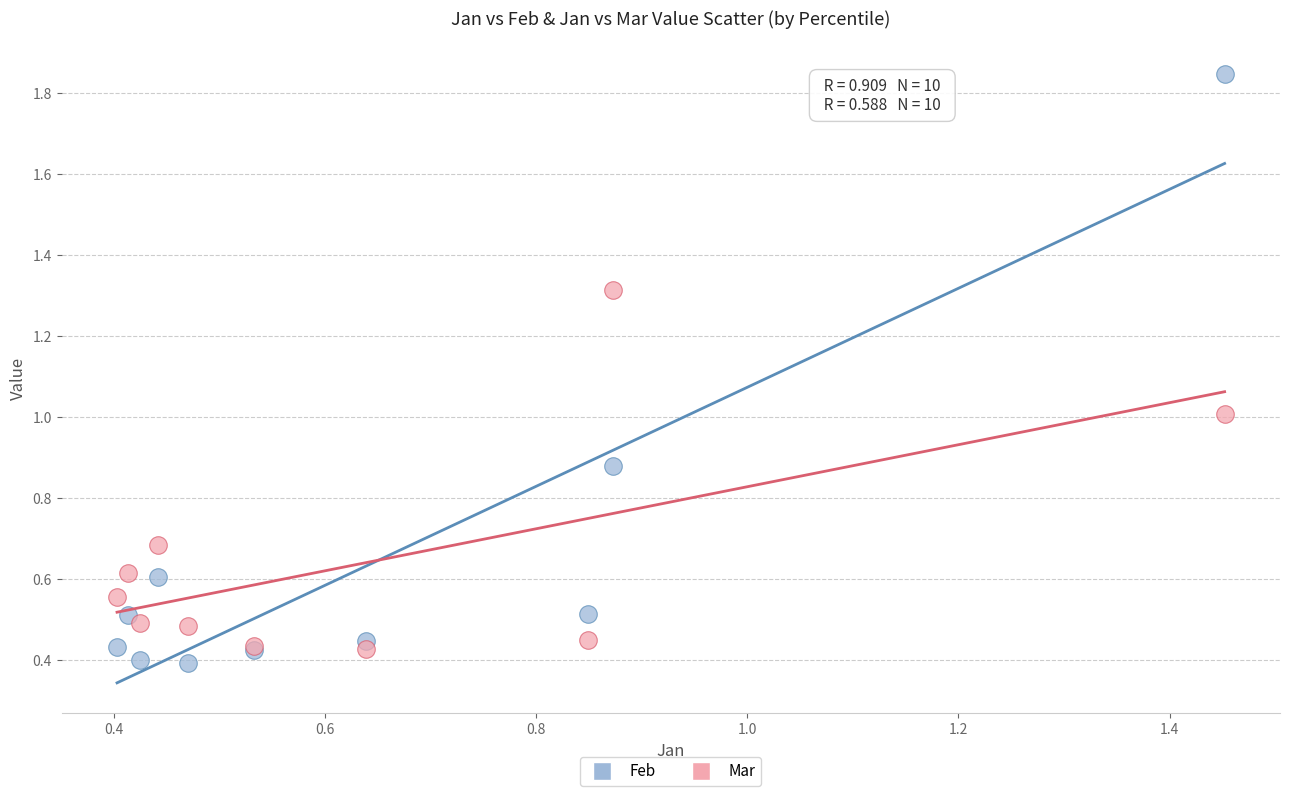

What is the X range (max minus min) for the scatter plot?

1.0